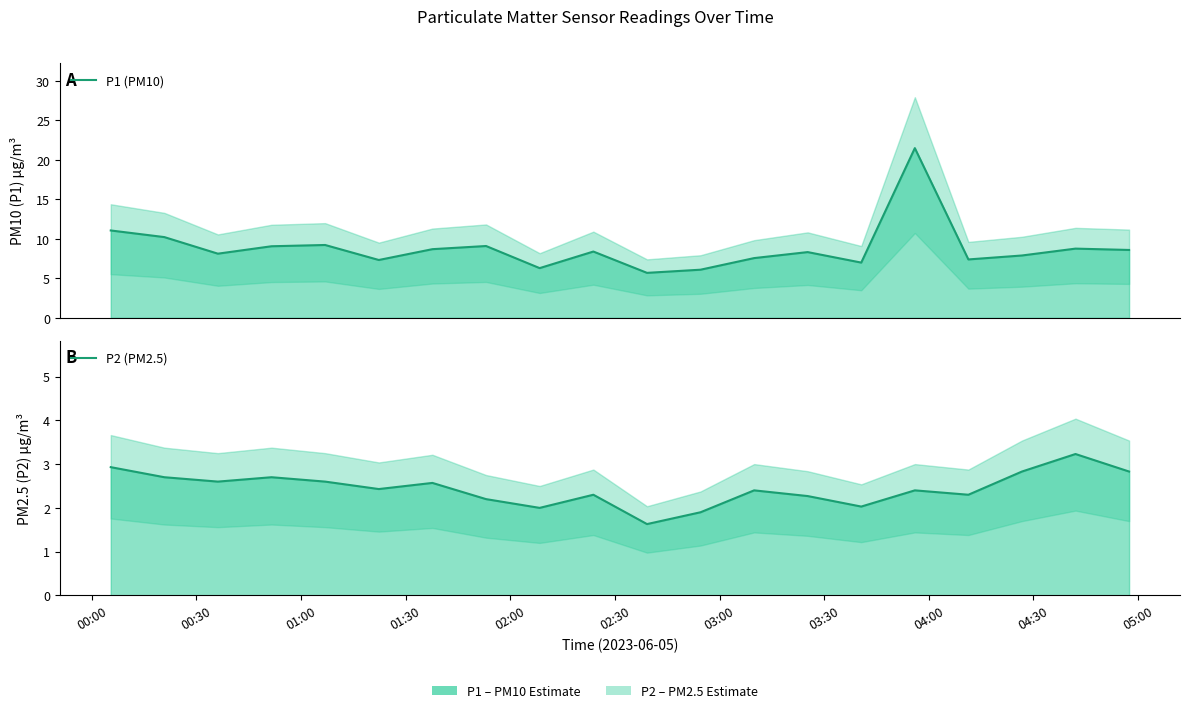

Which series changed the most between 00:00 and 04:00?

P1 (PM10)